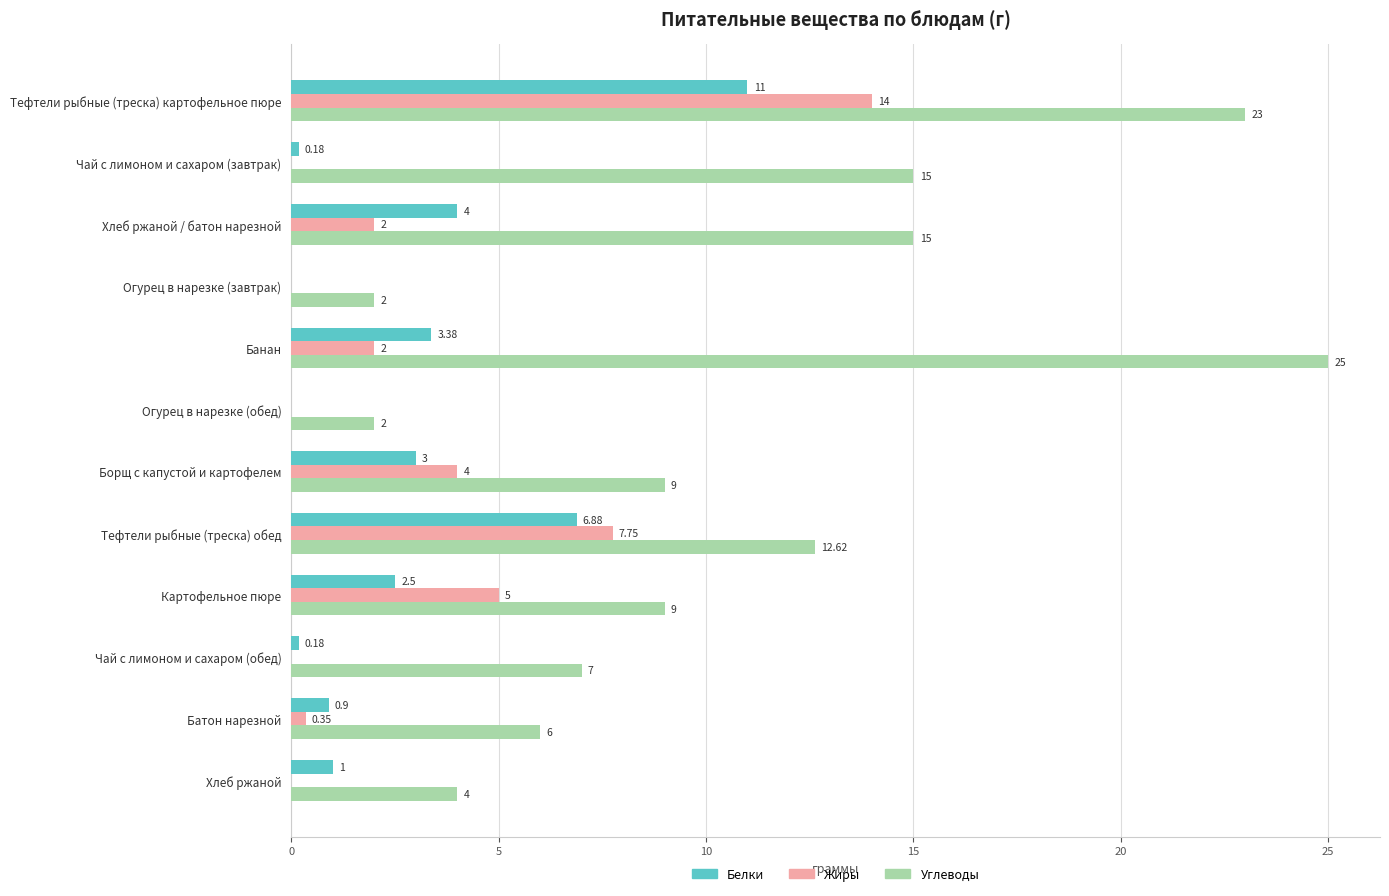

What is the sum of the Белки values at Тефтели рыбные (треска) картофельное пюре and Хлеб ржаной?

12.0